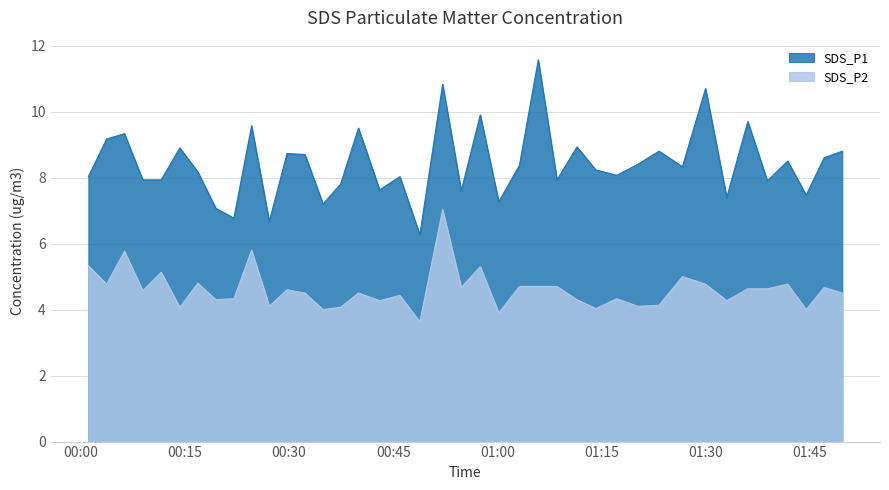

True or false: SDS_P2 has more than 2 interior local peaks.

True